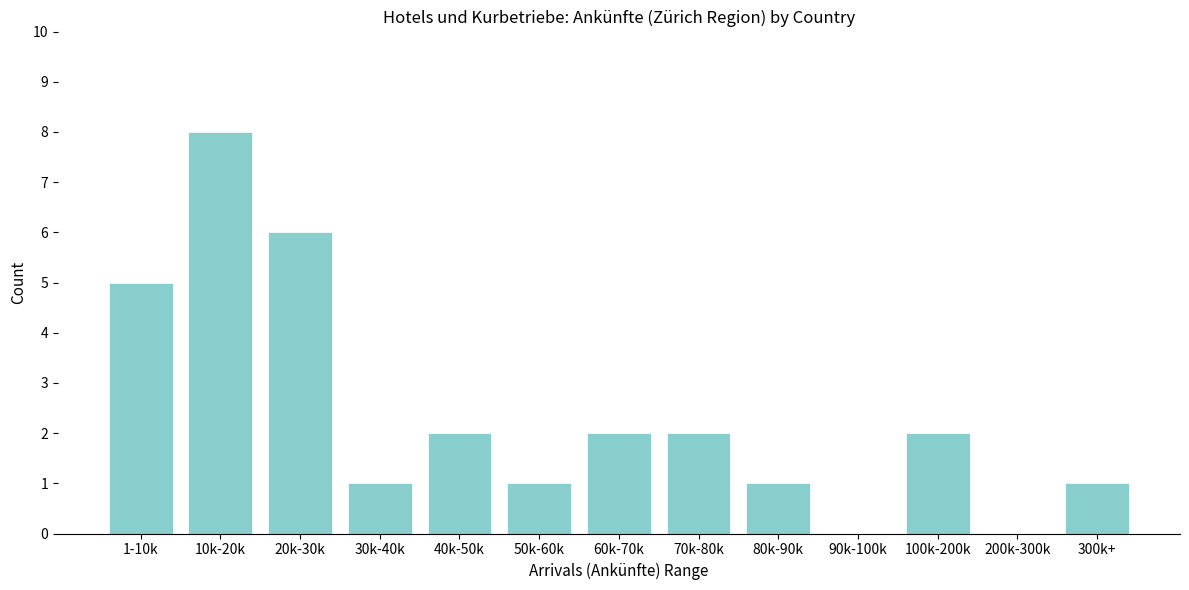

Reading left to right, what are all the values shown in this chart?

1-10k=5	10k-20k=8	20k-30k=6	30k-40k=1	40k-50k=2	50k-60k=1	60k-70k=2	70k-80k=2	80k-90k=1	90k-100k=0	100k-200k=2	200k-300k=0	300k+=1